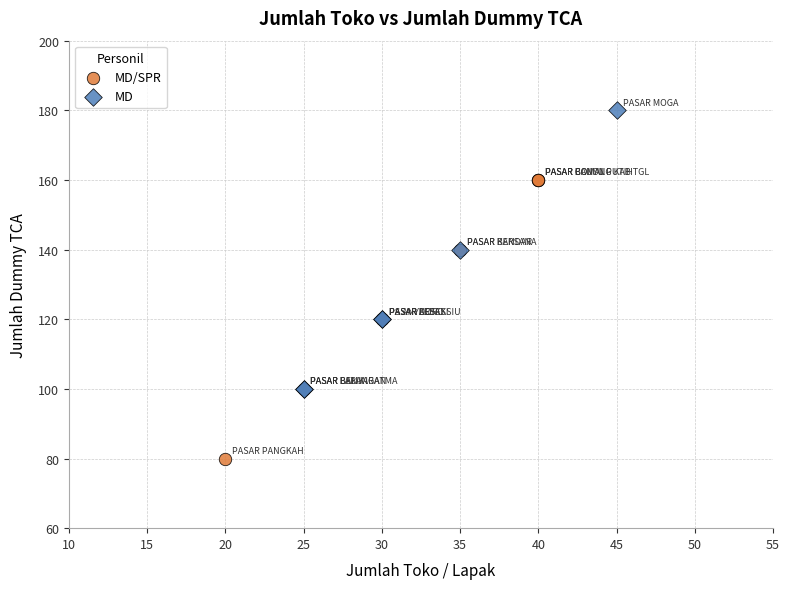

Which series contains the lowest Y value?

MD/SPR